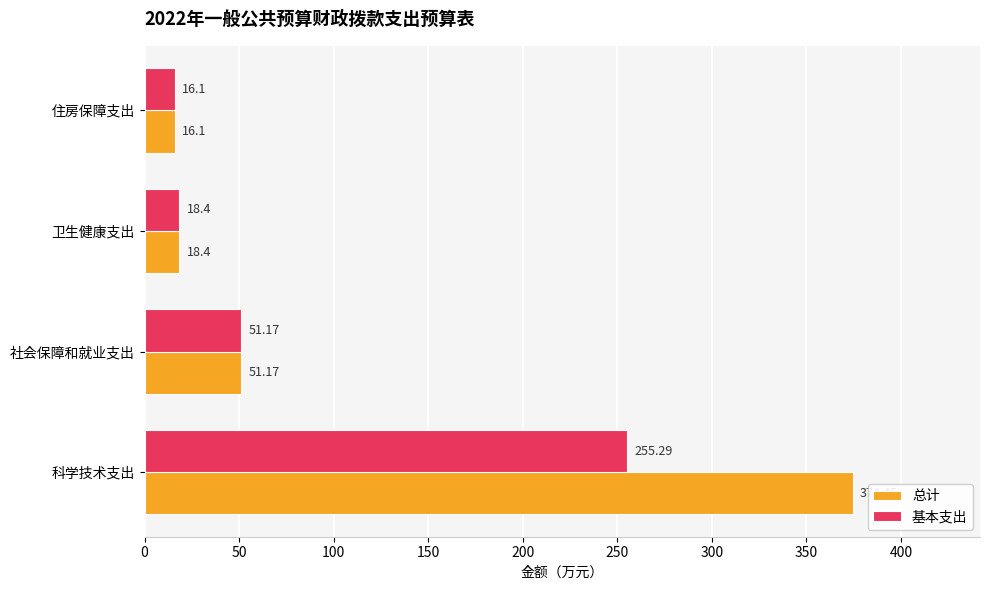

At how many categories does at least one series exceed 308?

1